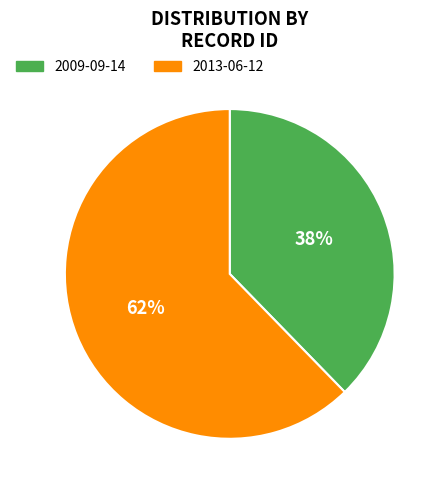

To the nearest percent, what percentage of the pie is 2013-06-12?

62%